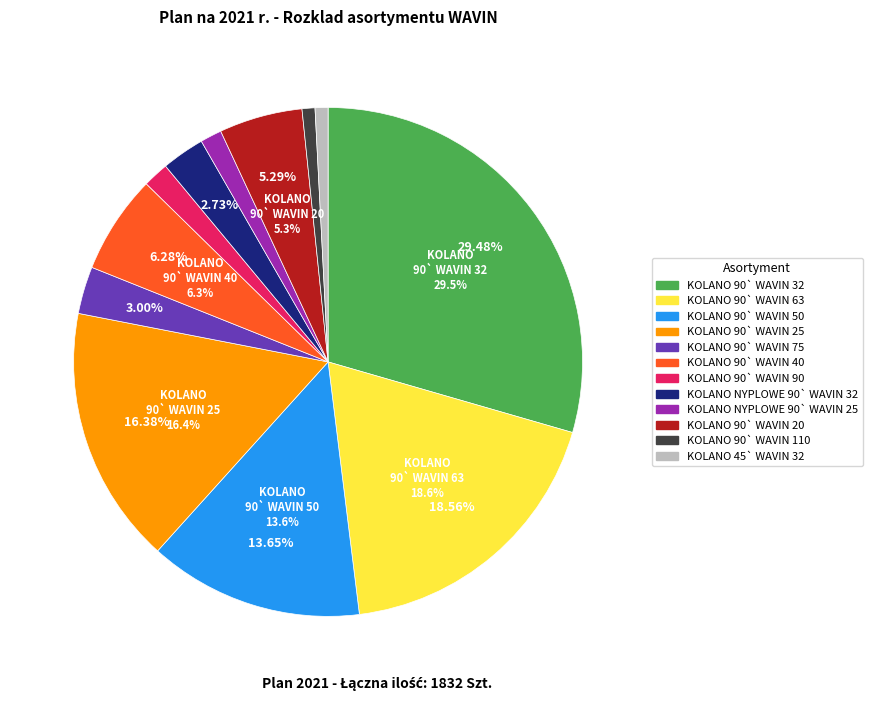

To the nearest percent, what is the difference between the KOLANO 90` WAVIN 110 and KOLANO NYPLOWE 90` WAVIN 32 slice percentages?

2%